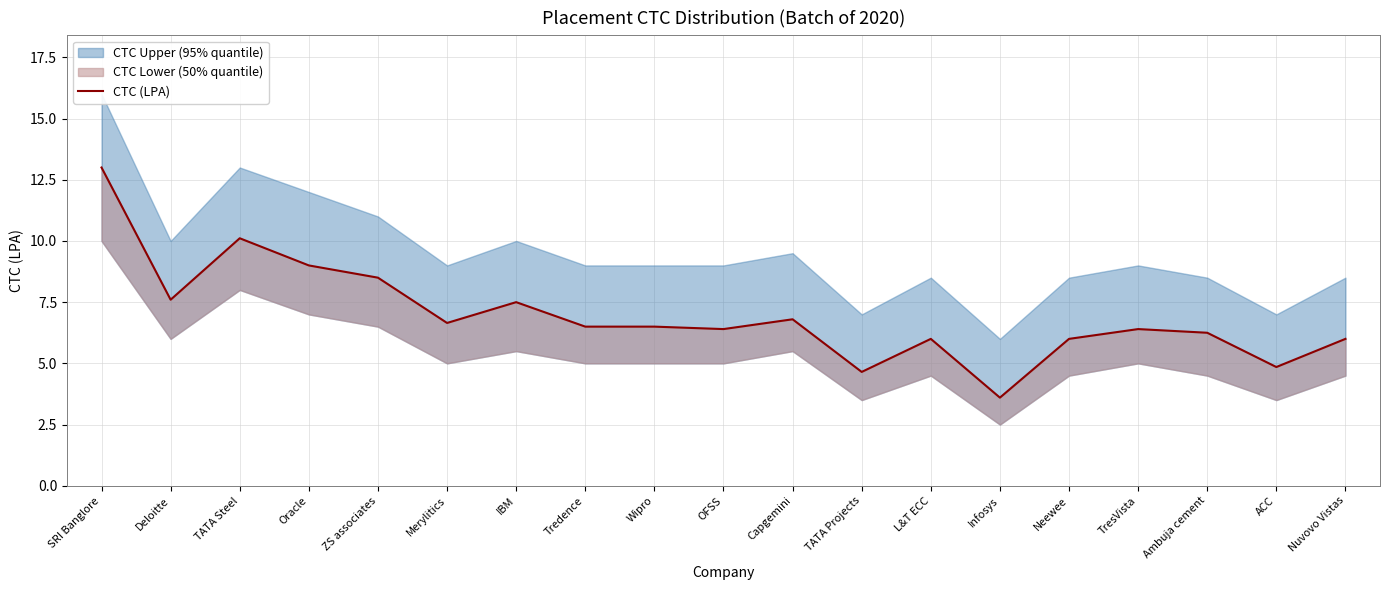

List the labels in order of value, smallest first.

Infosys, TATA Projects, ACC, L&T ECC, Neewee, Nuvovo Vistas, Ambuja cement, OFSS, TresVista, Tredence, Wipro, Merylitics, Capgemini, IBM, Deloitte, ZS associates, Oracle, TATA Steel, SRI Banglore